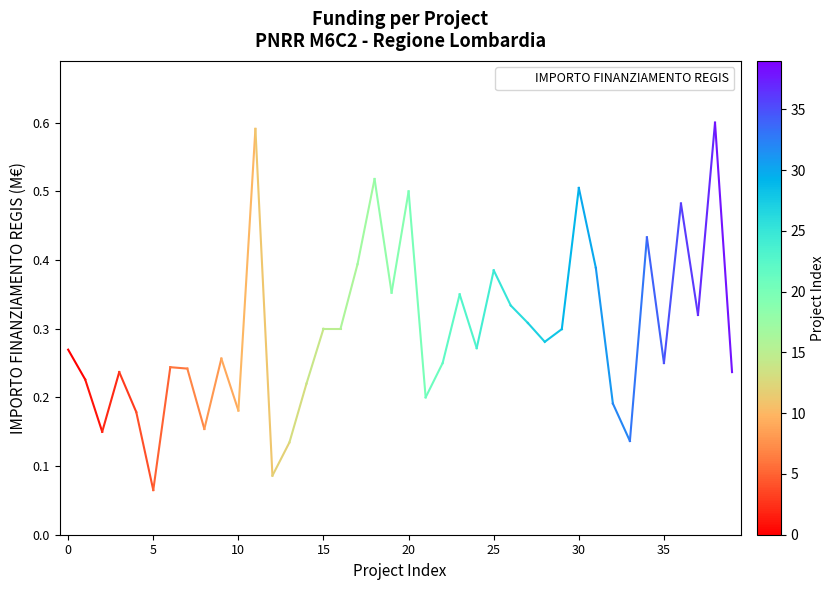

The chart shows a value of 0.3 at 30. True or false?

False